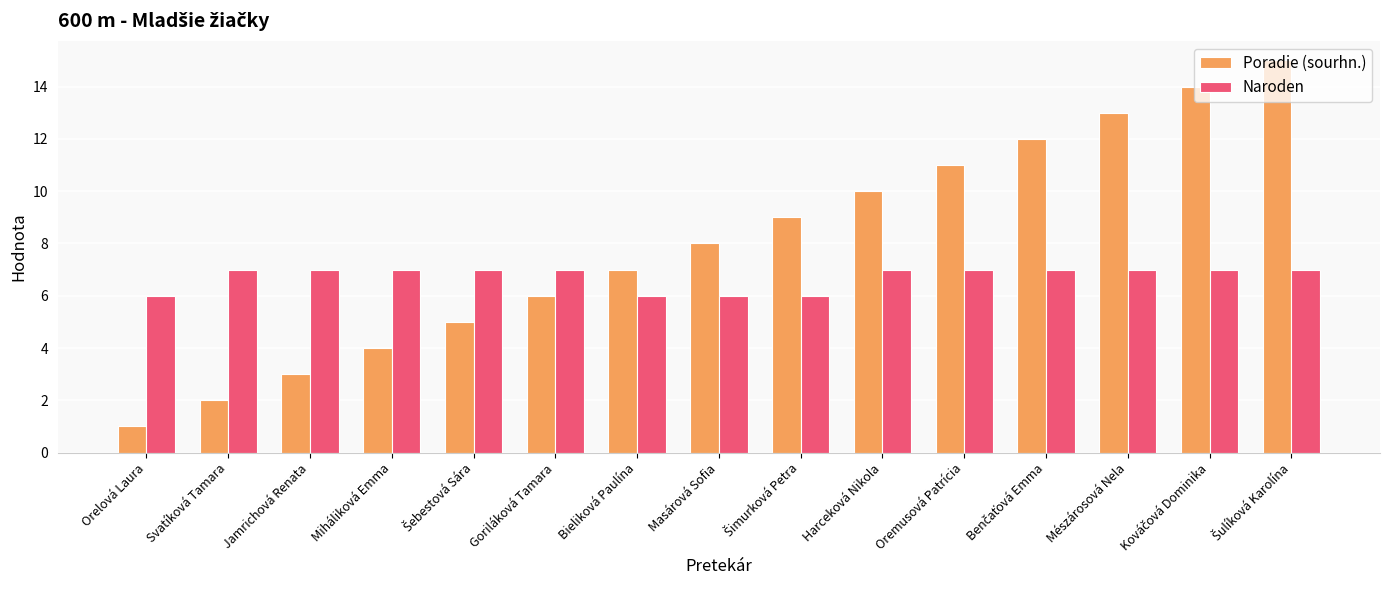

What is the maximum value for Poradie (sourhn.)?

15